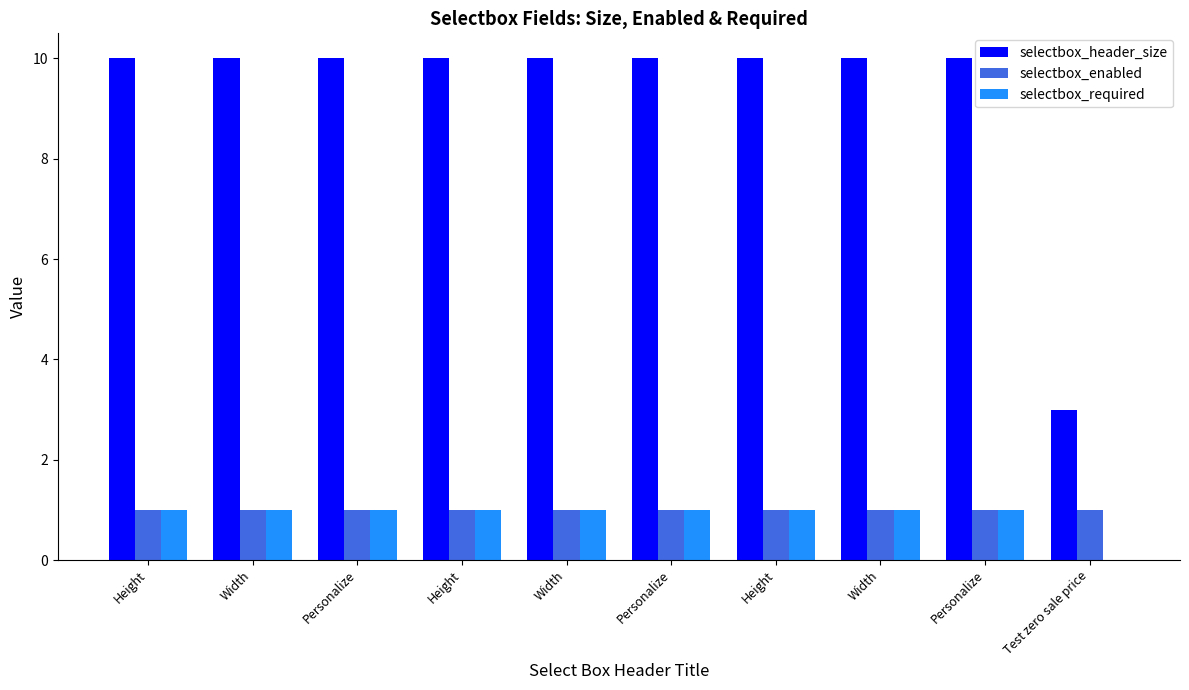

What is the sum of the selectbox_required values at Width and Personalize?

2